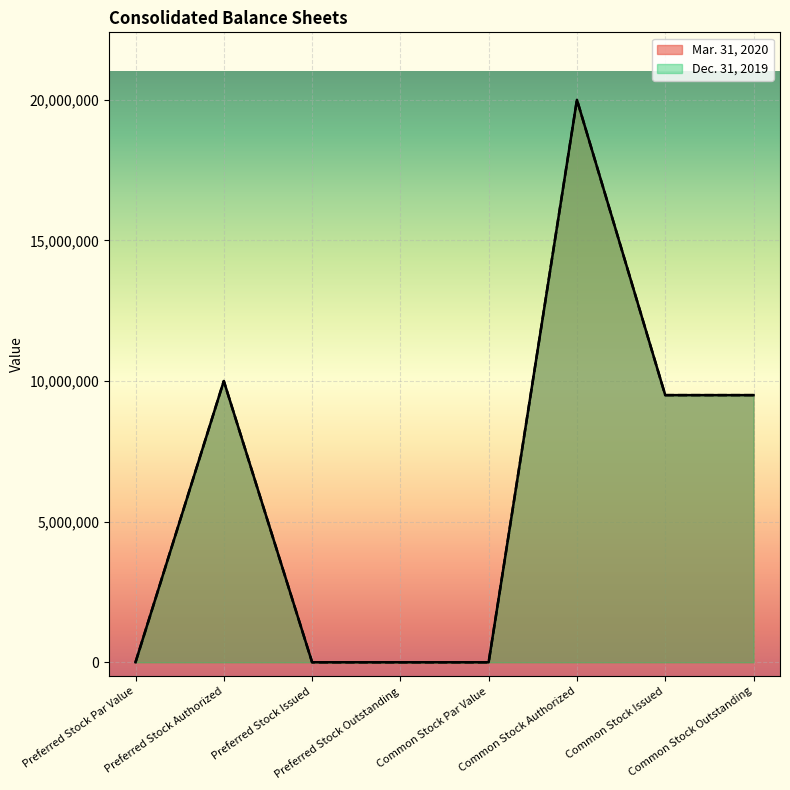

What is the difference between the second highest and second lowest values in the Mar. 31, 2020 series?

10000000